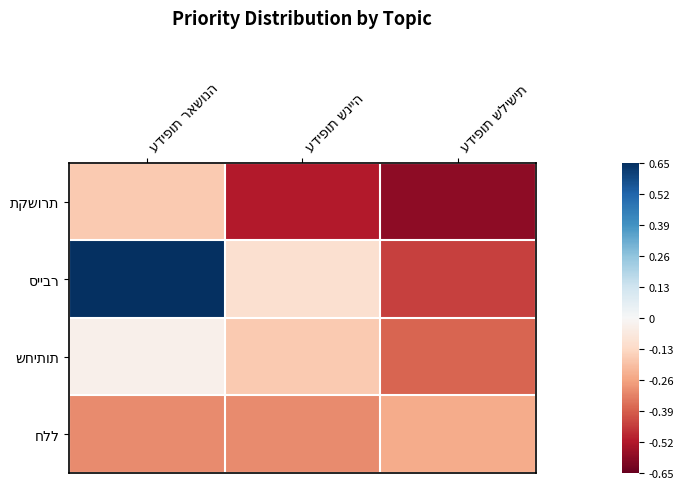

At which category does the chart reach its minimum across all series?

עדיפות שלישית